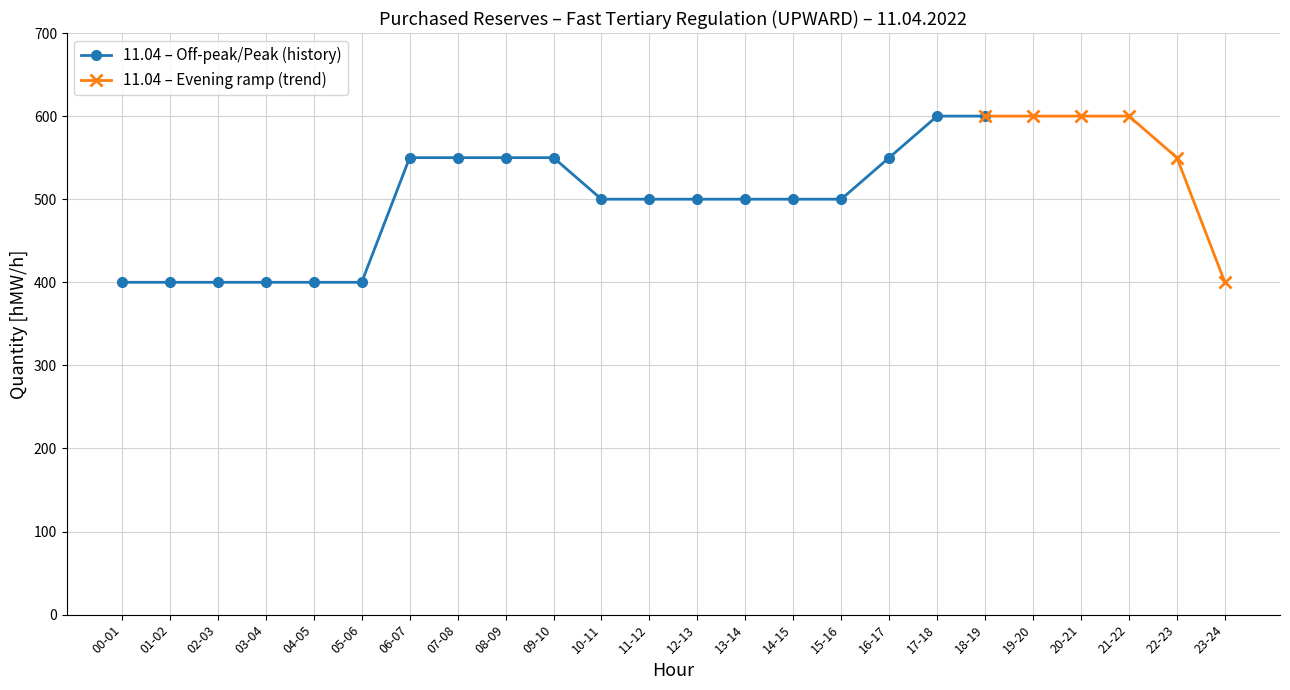

What is the minimum value shown in the chart?

400